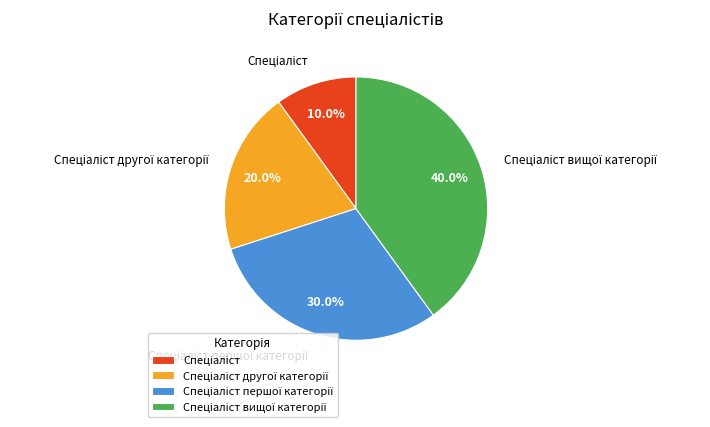

Is there a majority slice in this chart?

No